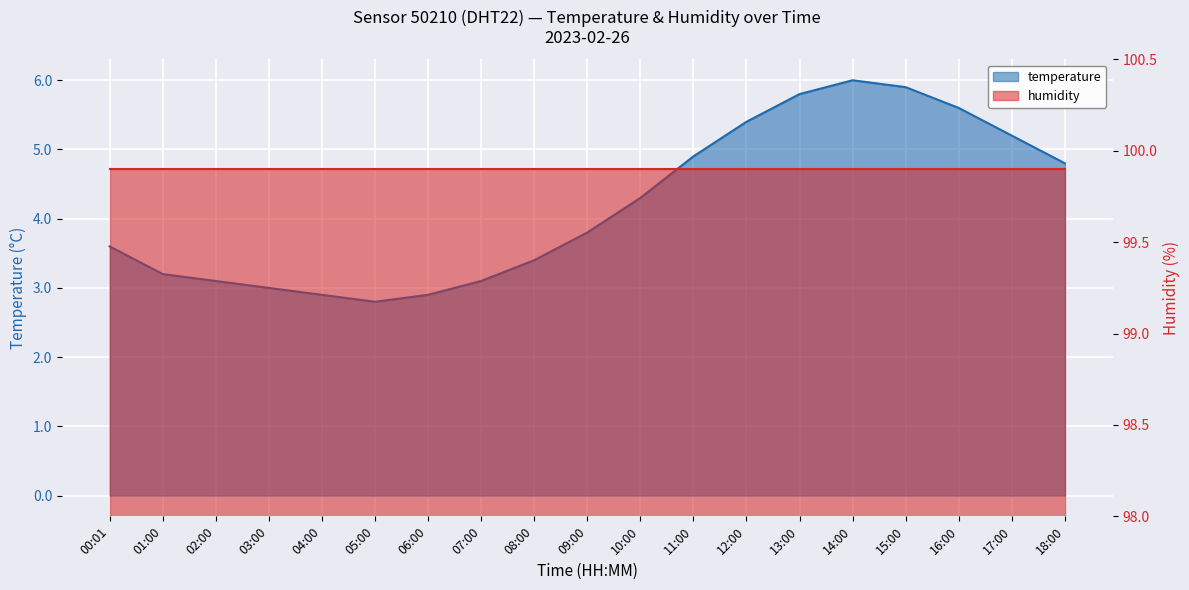

The value at 02:00 is 1.7. True or false?

False